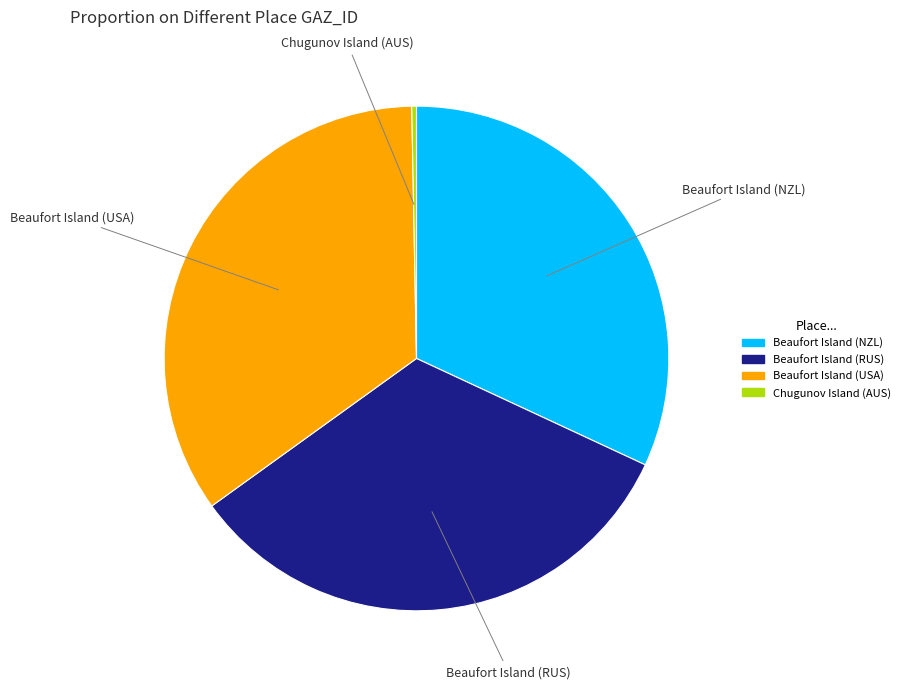

Which category has the biggest portion of the pie?

Beaufort Island (USA)